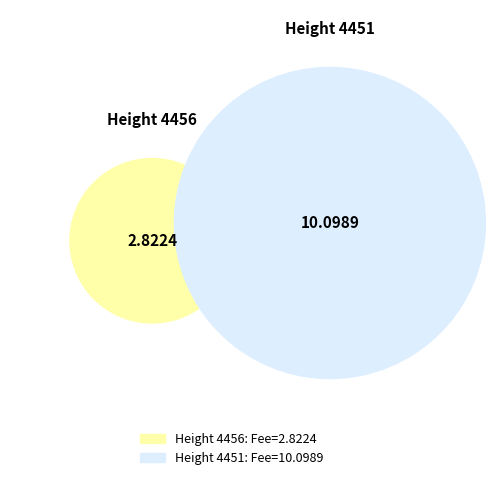

To the nearest percent, what is the combined percentage of 4456 and 4451?

100%